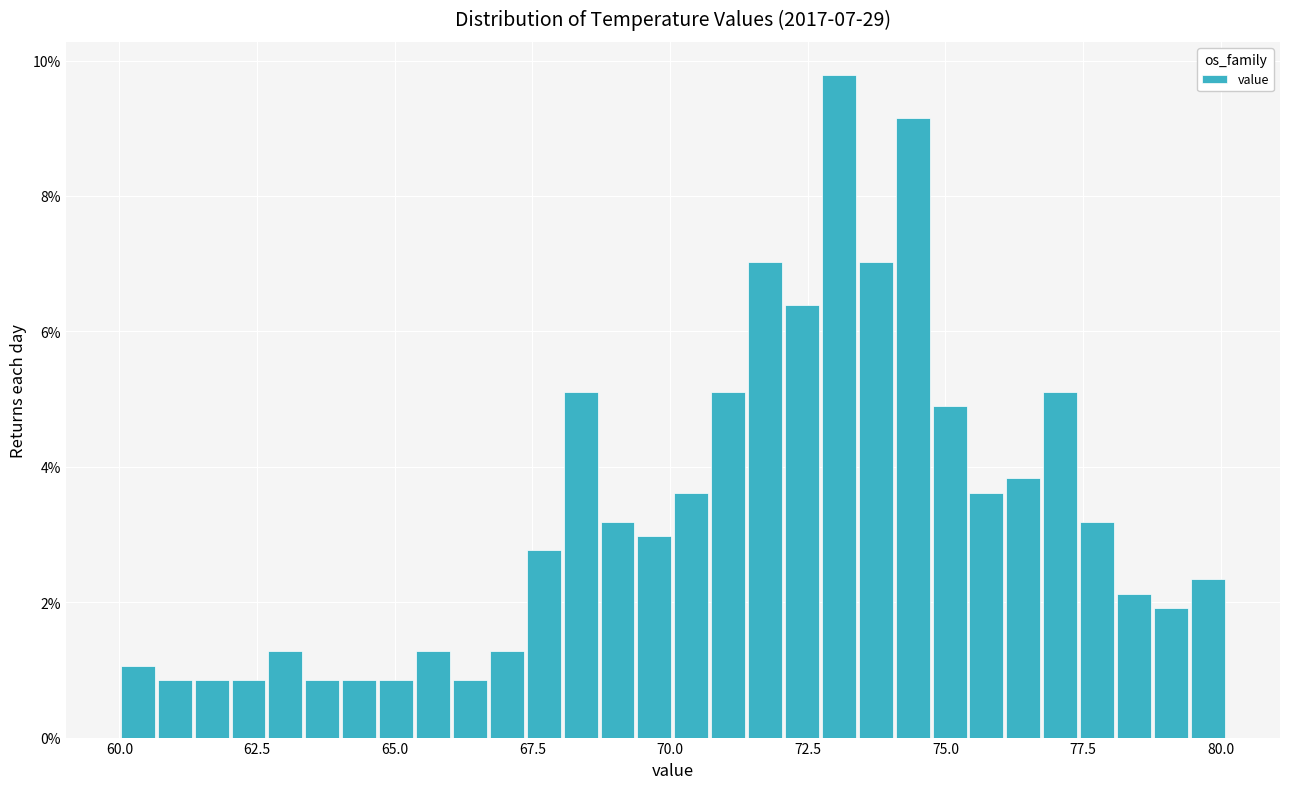

Around what value on the x-axis is the tallest bar? Give the approximate position of its centre, as read against the axis.

73.0